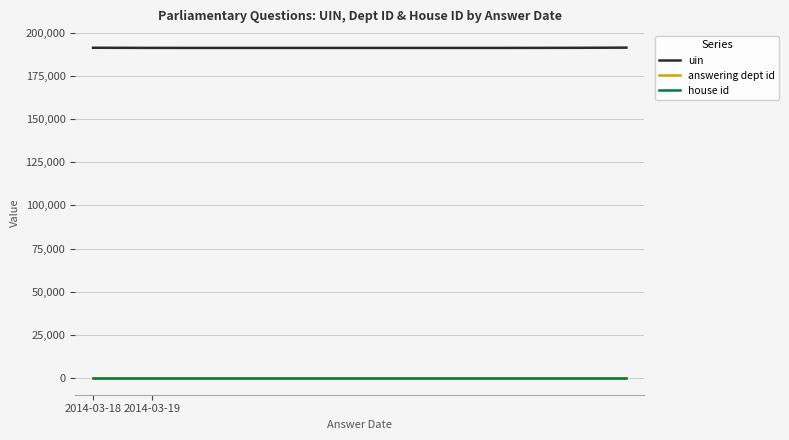

Which series has the largest range (max minus min)?

uin